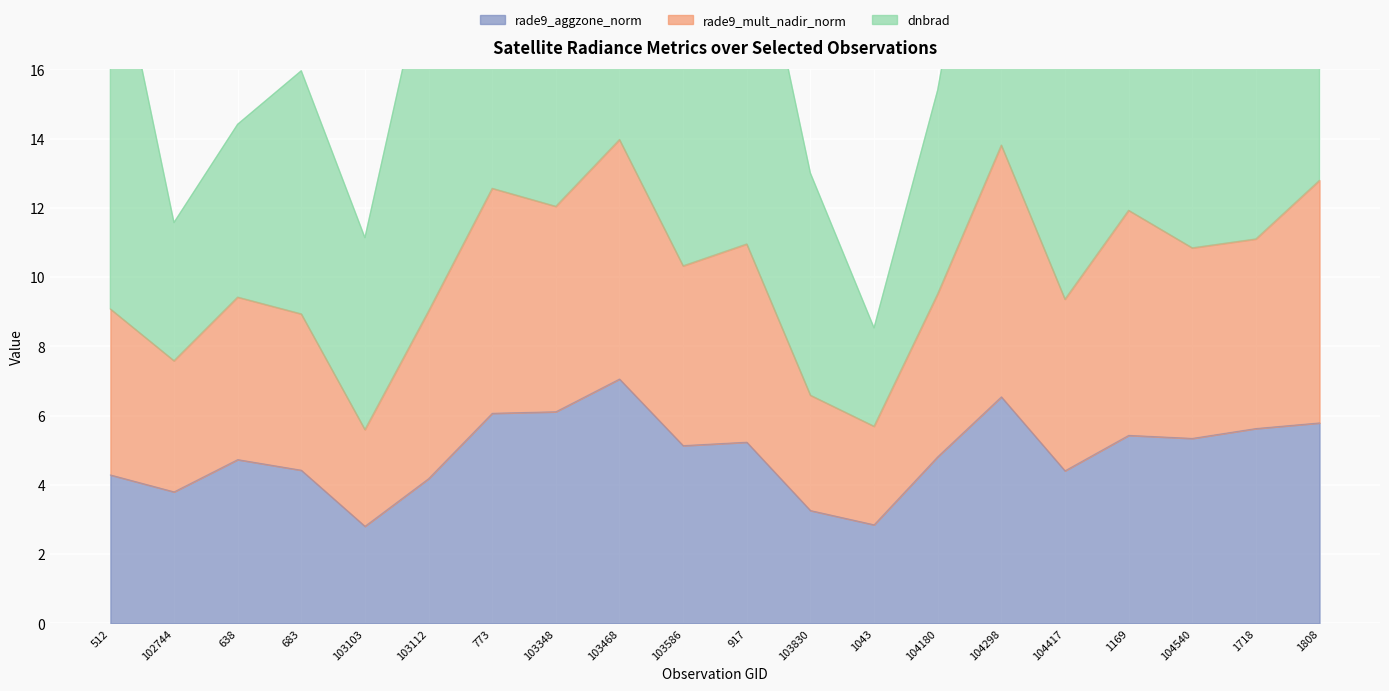

Where is the first local minimum for rade9_aggzone_norm?

102744